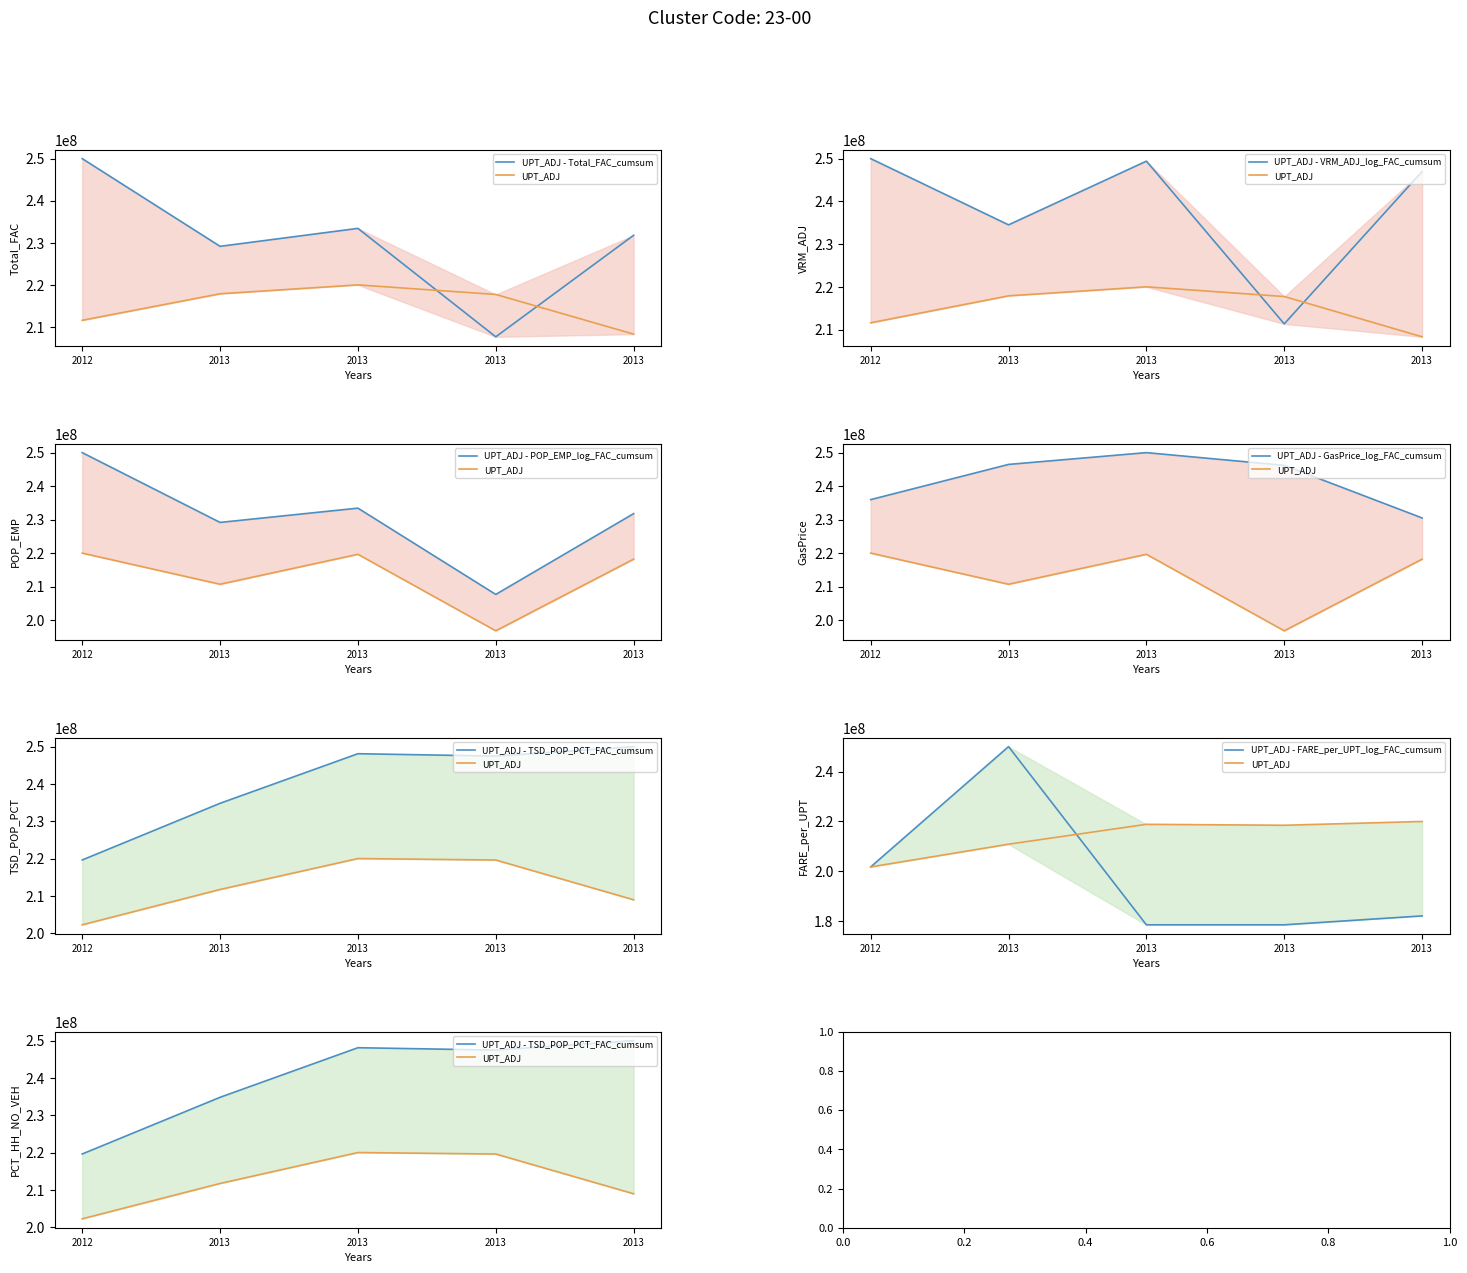

How many series are shown in this chart?

6